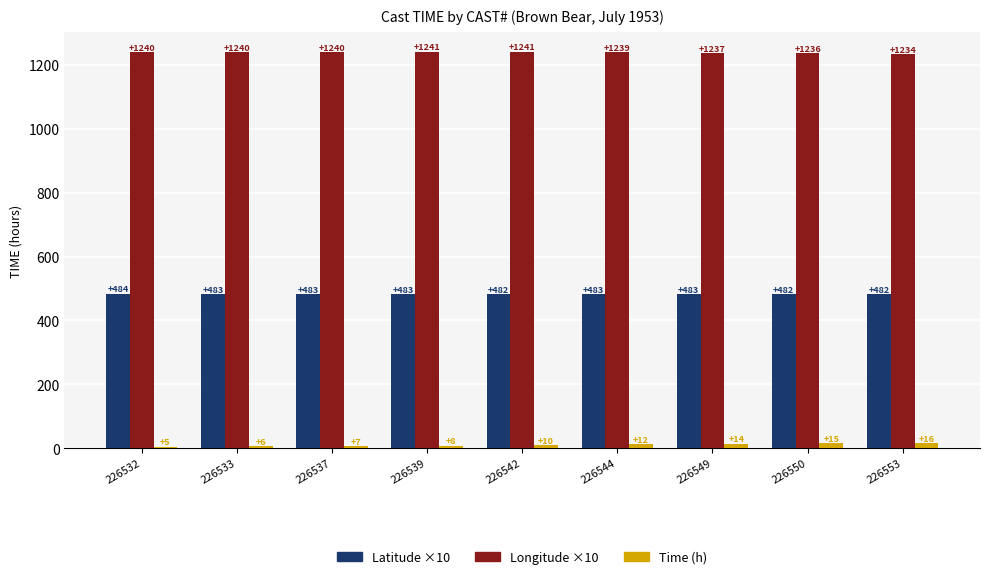

Reading left to right, what are all the values shown in this chart?

Latitude ×10: 484	483	483	483	482	483	483	482	482
Longitude ×10: 1240	1240	1240	1241	1241	1239	1237	1236	1234
Time (h): 5	6	7	8	10	12	14	15	16